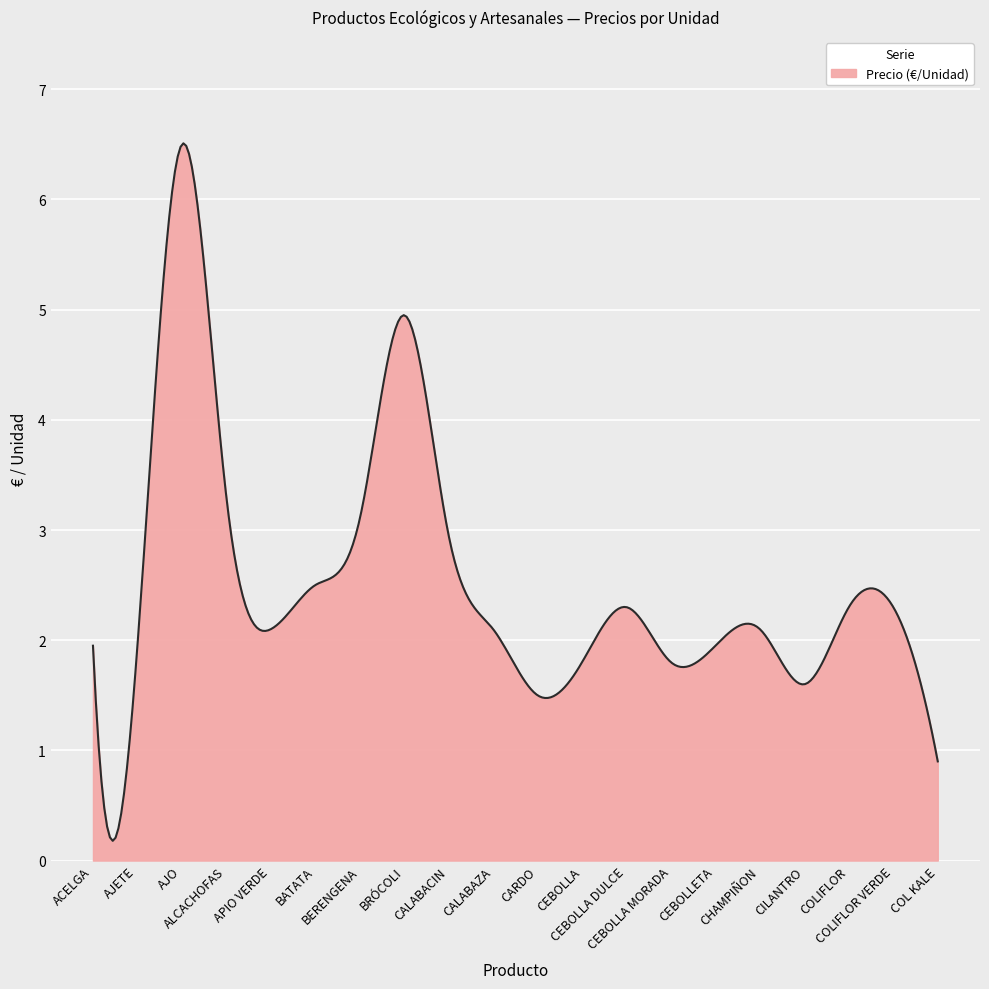

What is the difference between the maximum and minimum values?

6.3